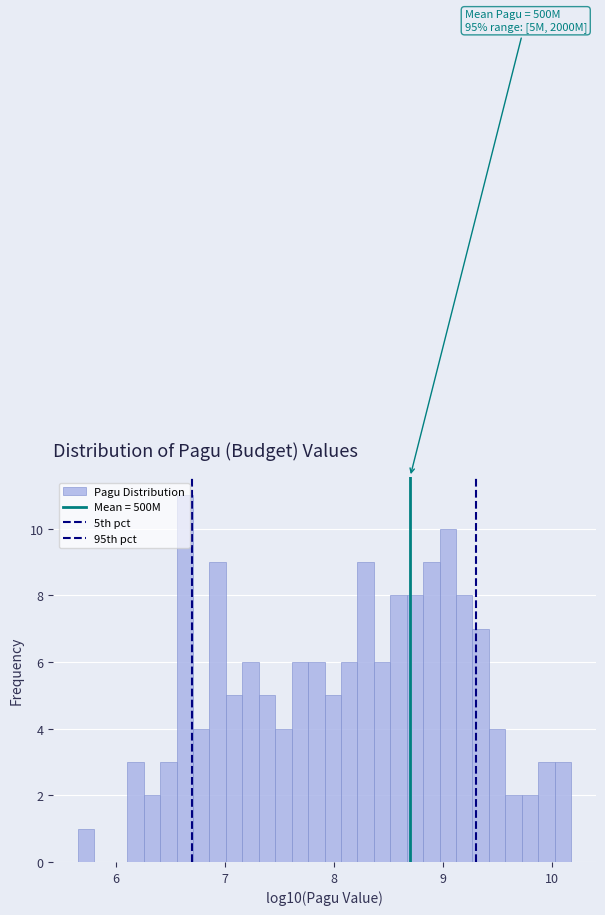

Read against the x-axis, roughly where is the centre of the tallest bar?

6.6